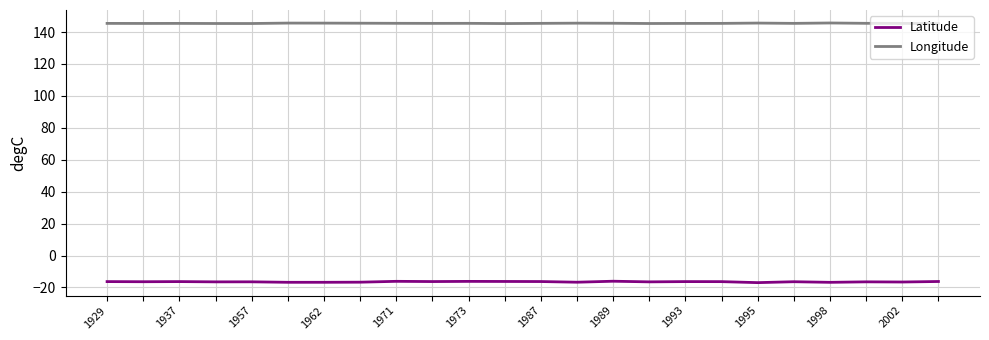

Does the chart have visible grid lines?

Yes